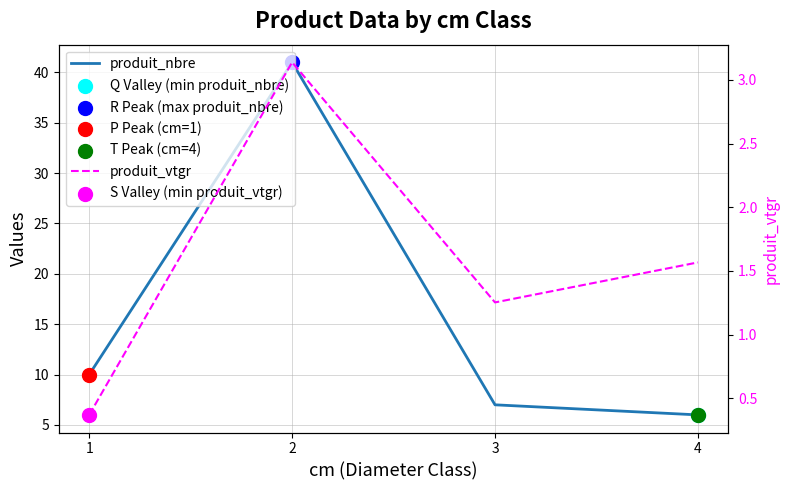

Which series contains the highest Y value?

produit_nbre